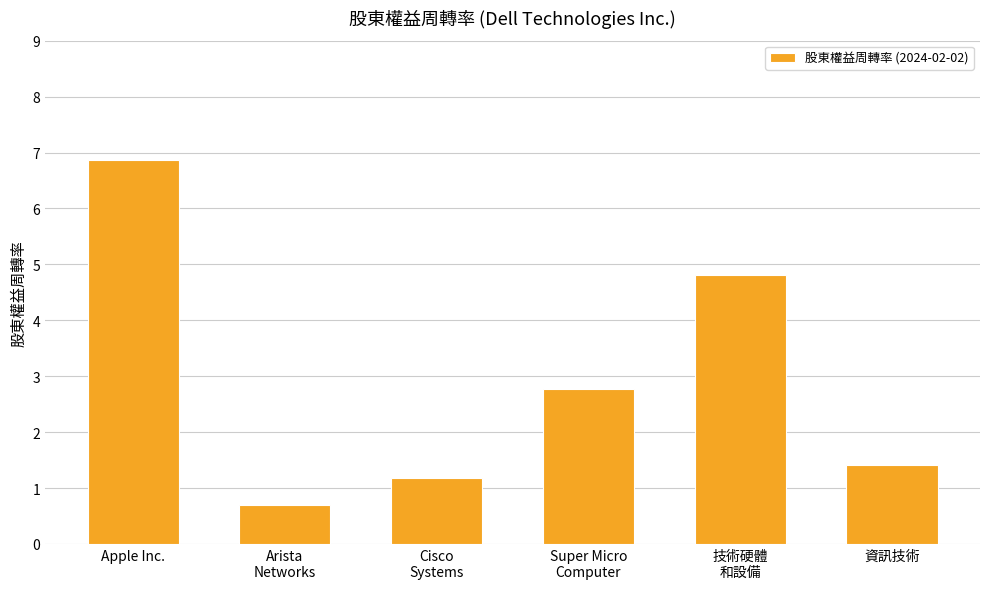

What position from the left is 資訊技術?

6